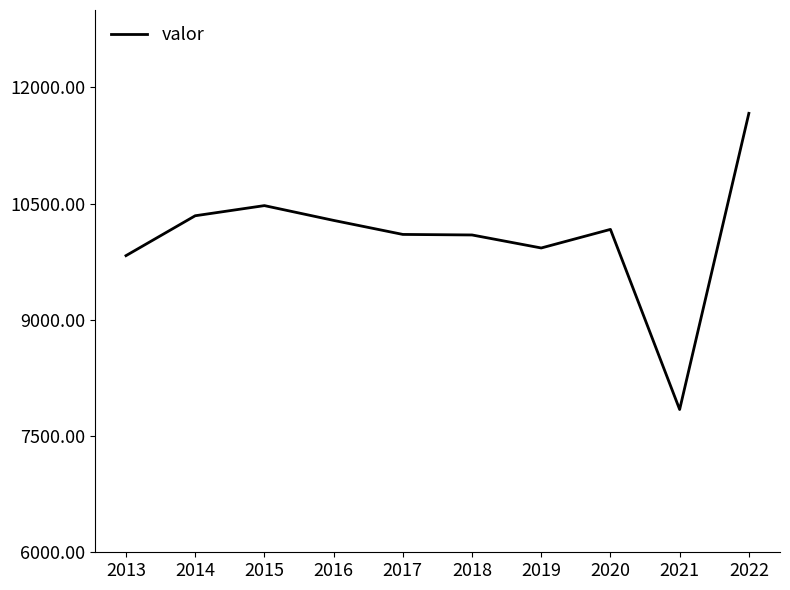

What is the difference between the values at 2019 and 2013?

99